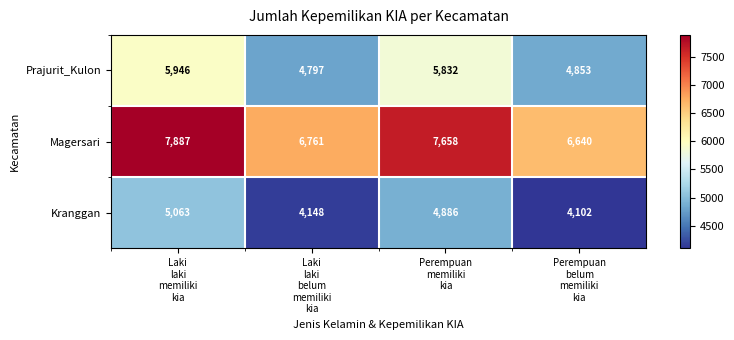

What is the difference between the maximum and minimum values in the Magersari series?

1247